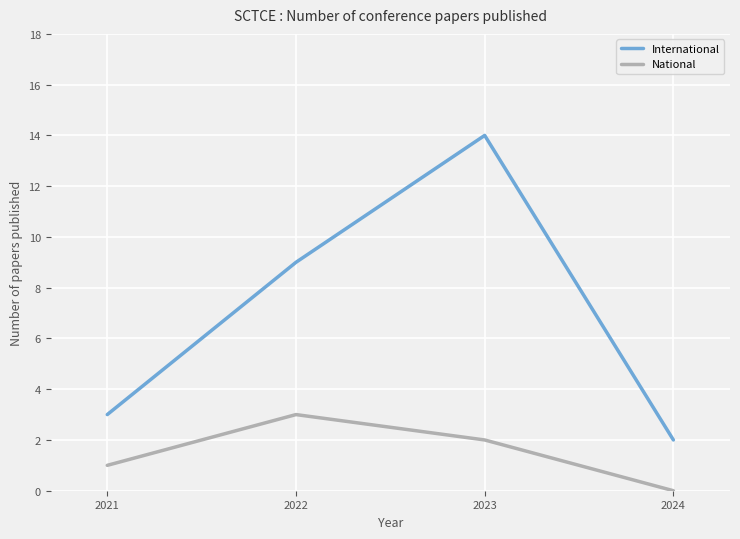

Rank the categories by International value from lowest to highest.

2024, 2021, 2022, 2023